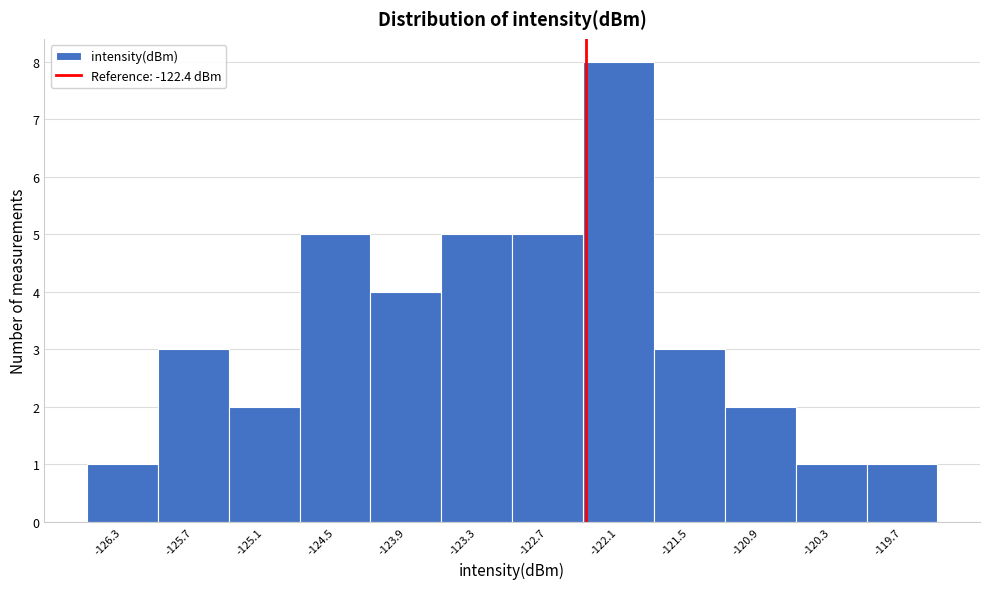

What is the height of the bar covering -124.8 to -124.2 on the x-axis? Neither the bar edges nor the heights are printed on the chart, so give them approximately, as read against the axes.

5